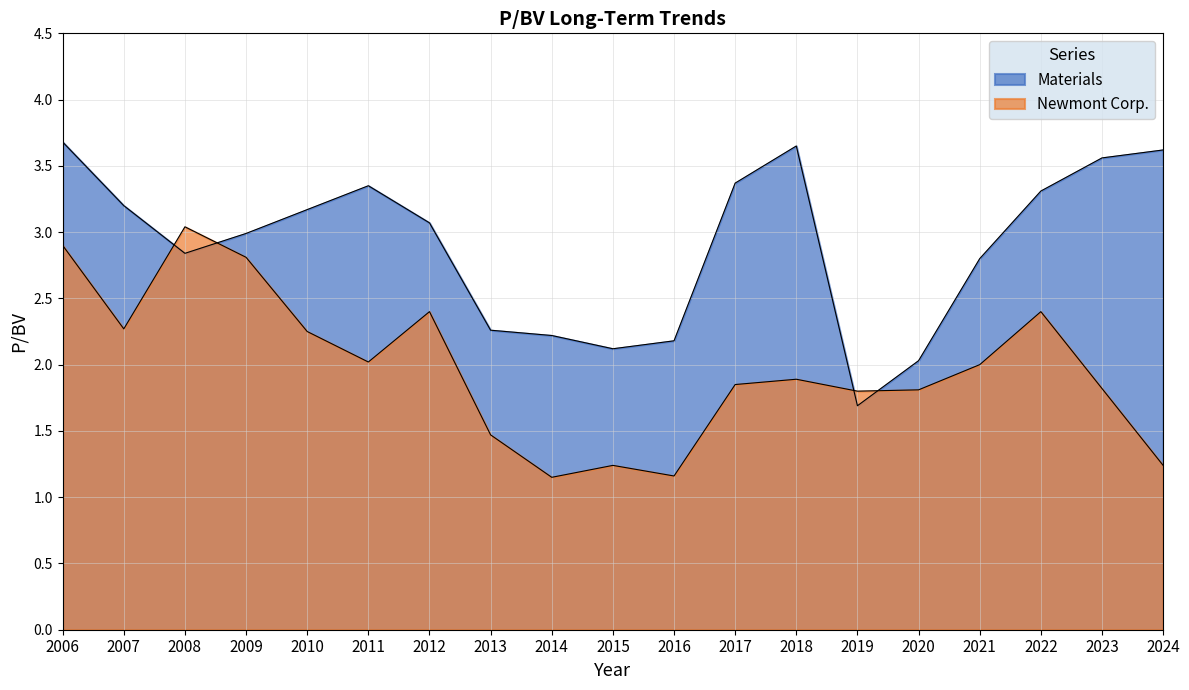

List the series in order of their overall mean, highest first.

Materials, Newmont Corp.